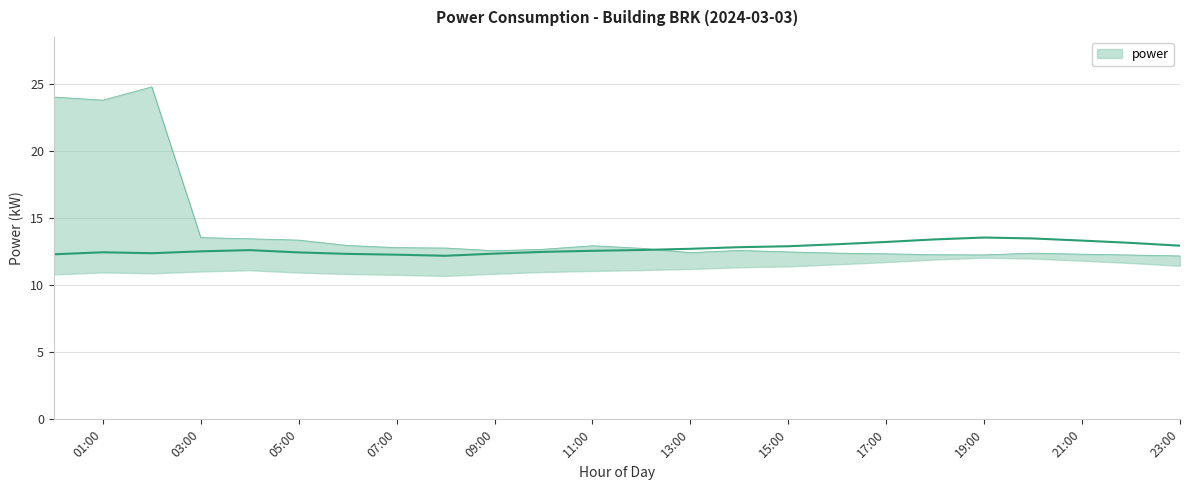

Where is the first local minimum for power_upper?

01:00